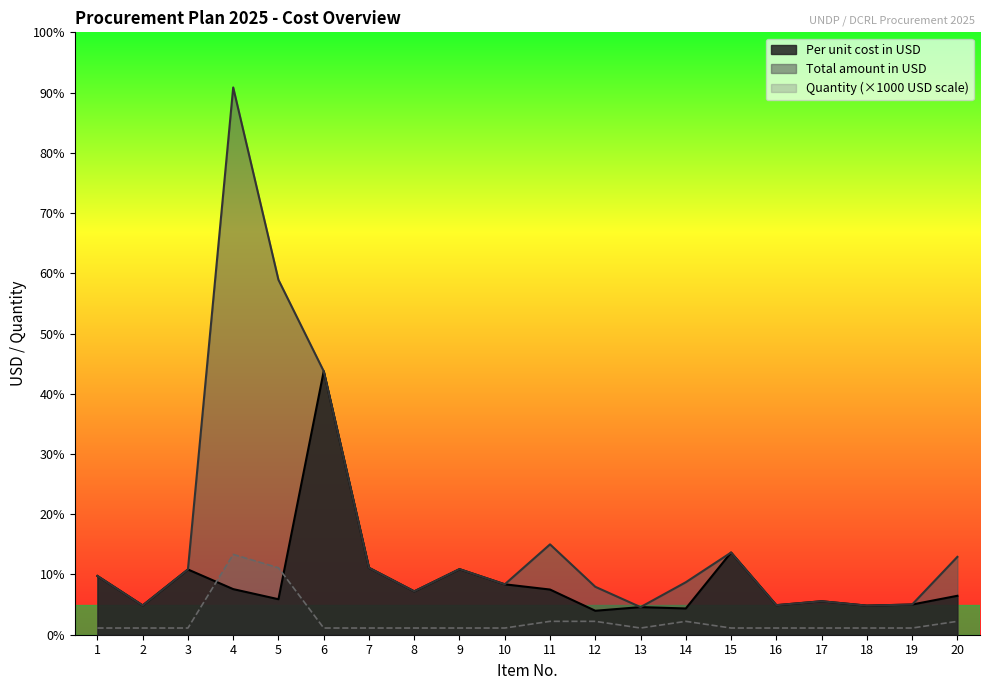

Which series has the largest total across all categories?

Total amount in USD